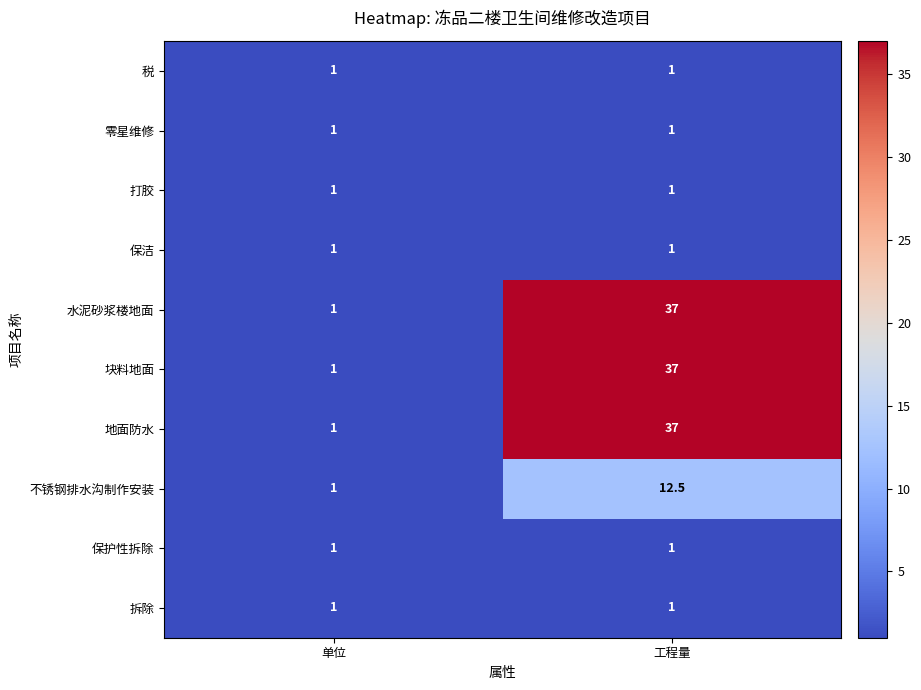

List the labels in order of 水泥砂浆楼地面 value, largest first.

工程量, 单位